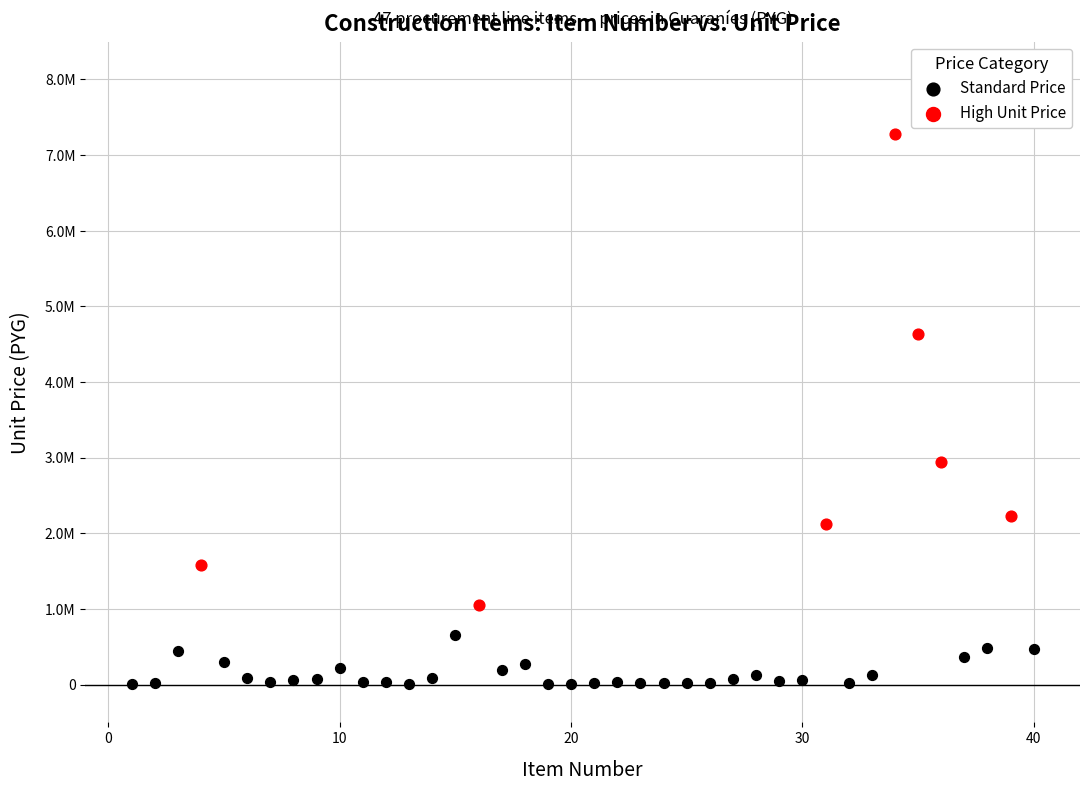

What are all the series names shown in the legend?

Standard Price, High Unit Price